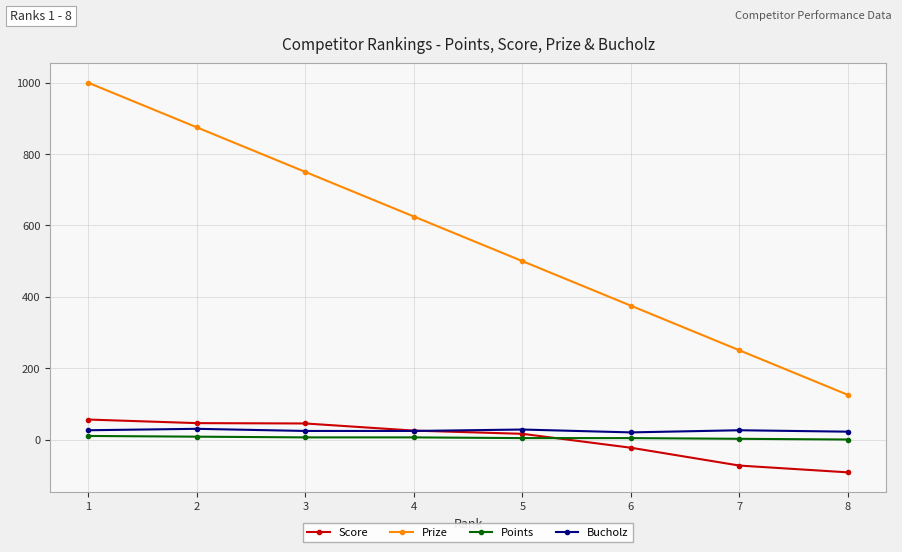

True or false: Points and Prize cross at least once.

False